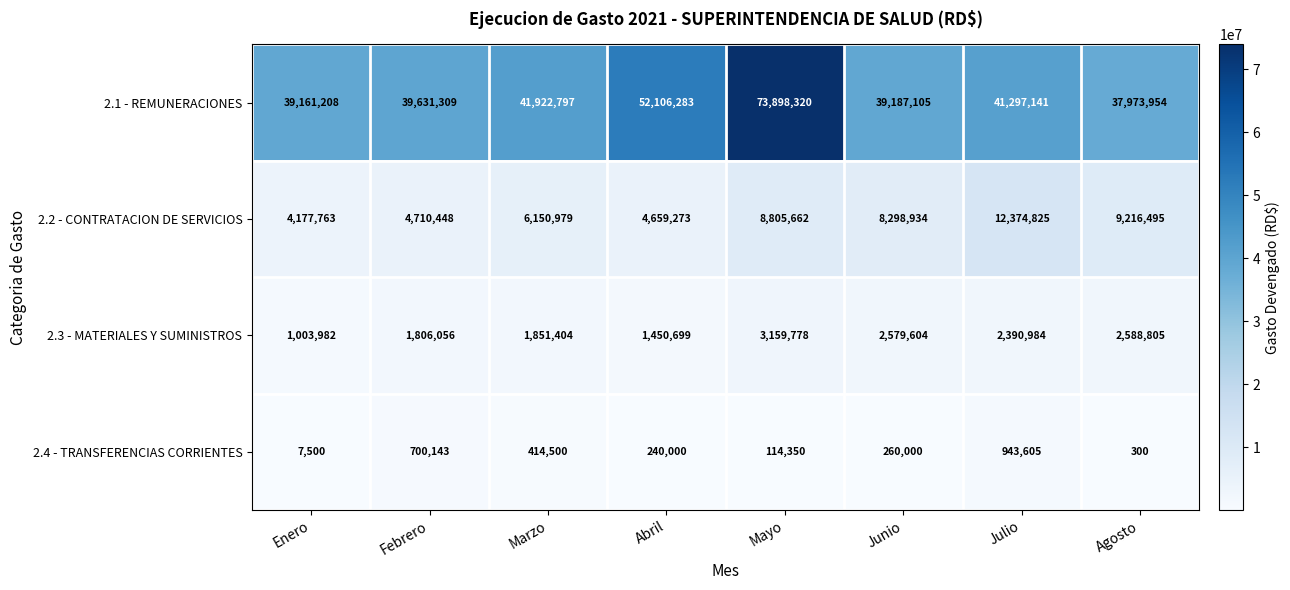

At which category is the sum across all series the highest?

Mayo